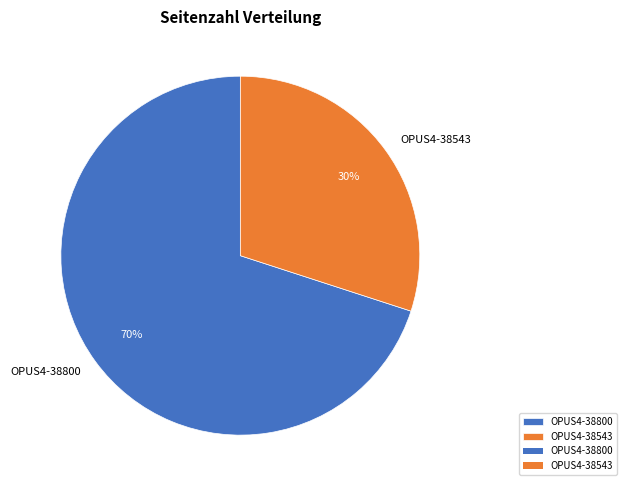

Rank the categories by value from lowest to highest.

OPUS4-38543, OPUS4-38800